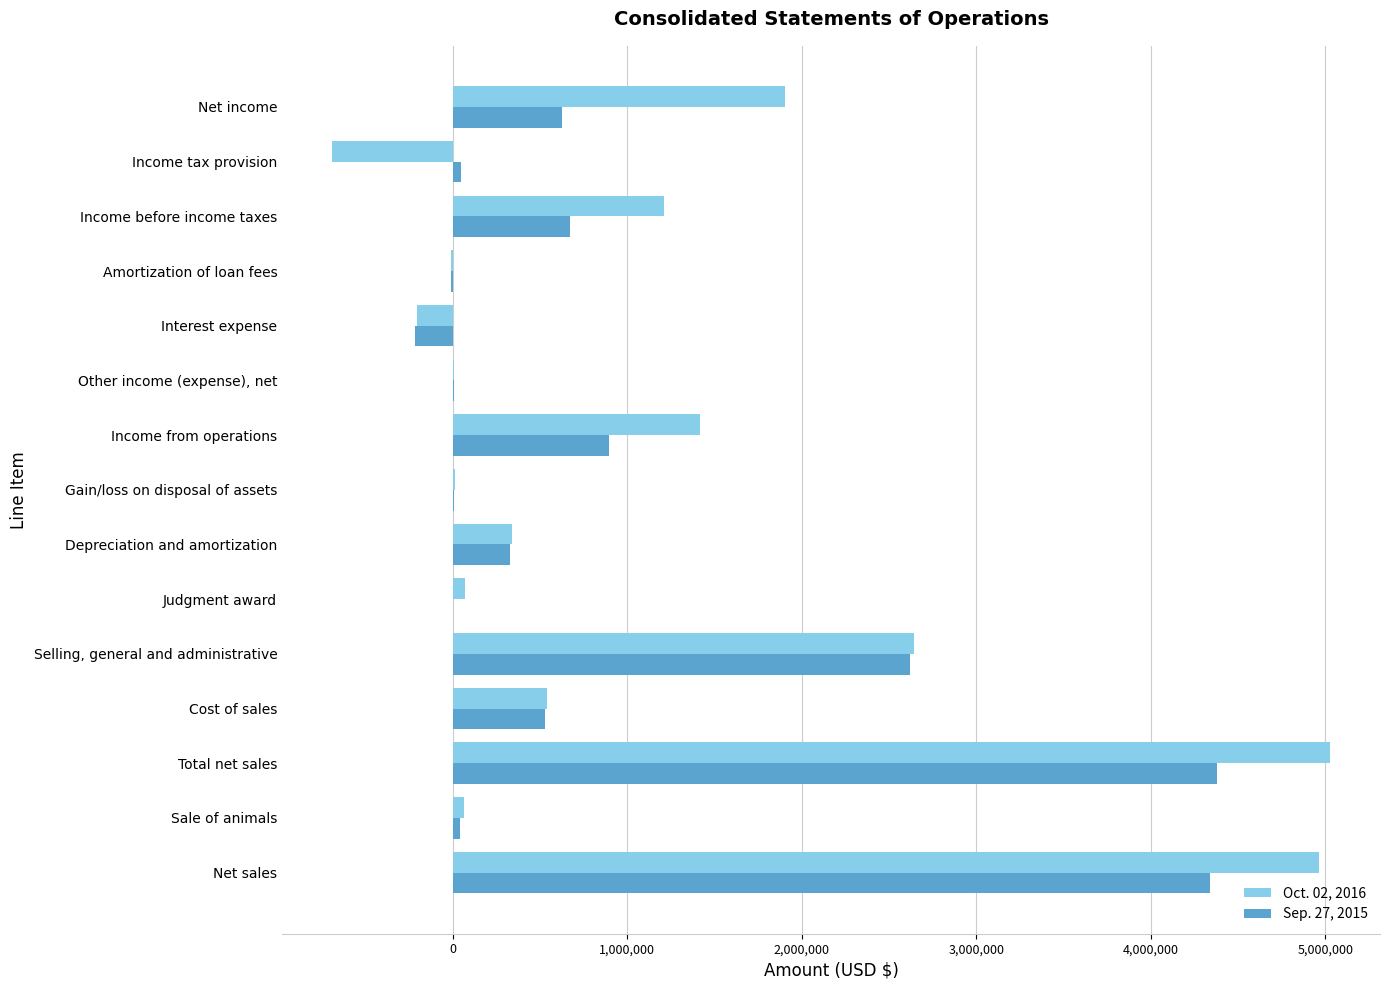

Is the value of Sep. 27, 2015 at Net income greater than the value of Oct. 02, 2016 at Net income?

No